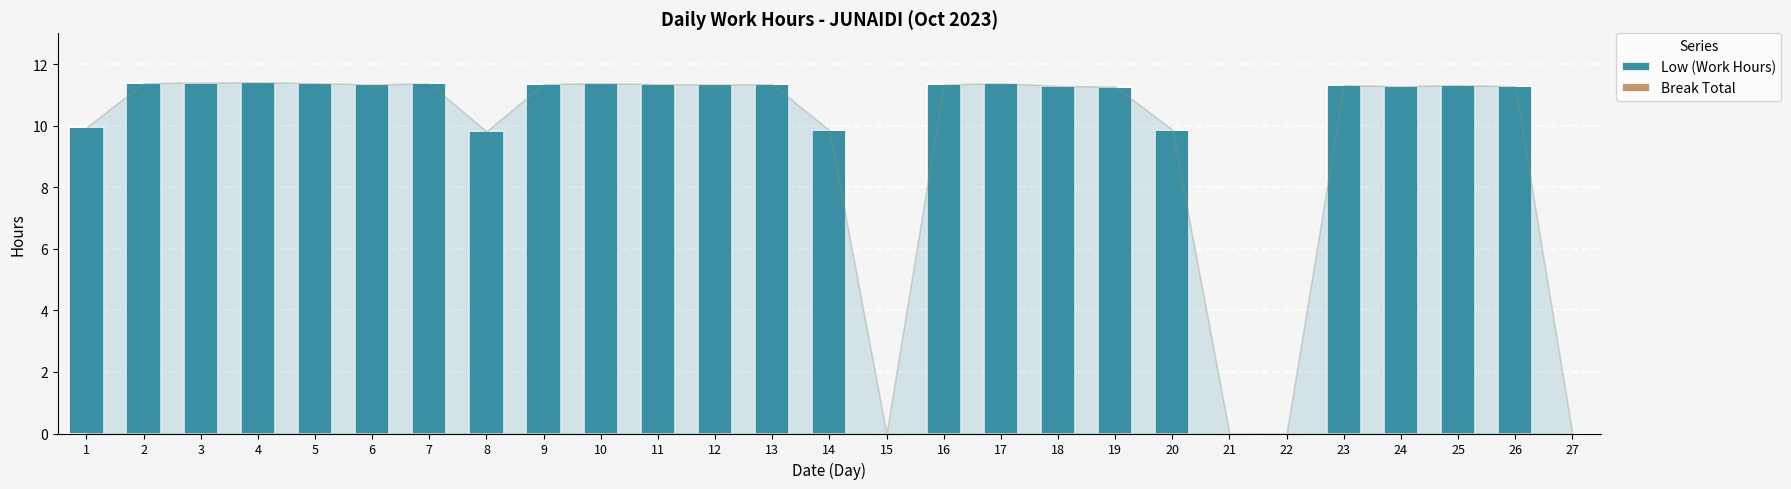

Approximately how many times larger is the value at 20 compared to 18?

0.9